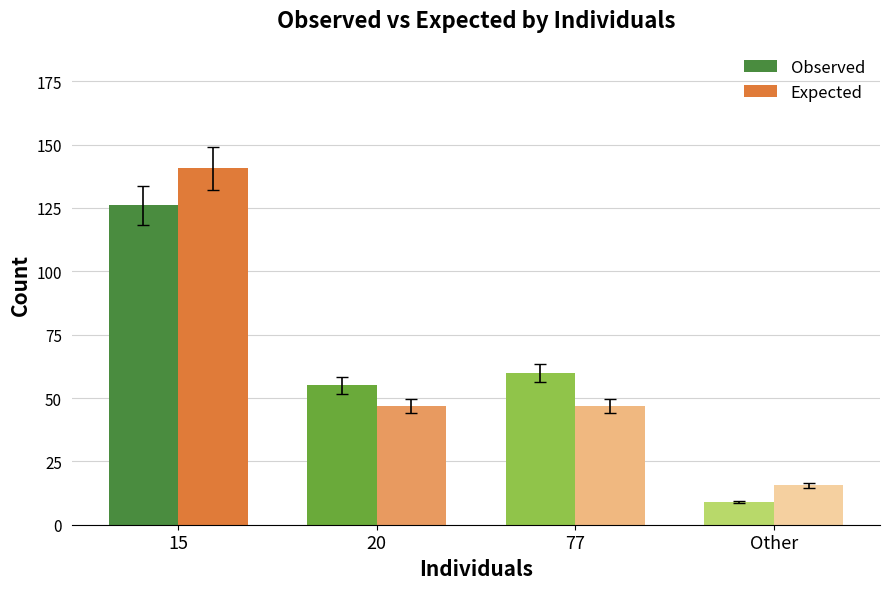

Between 77 and Other, which series saw the biggest shift?

Observed